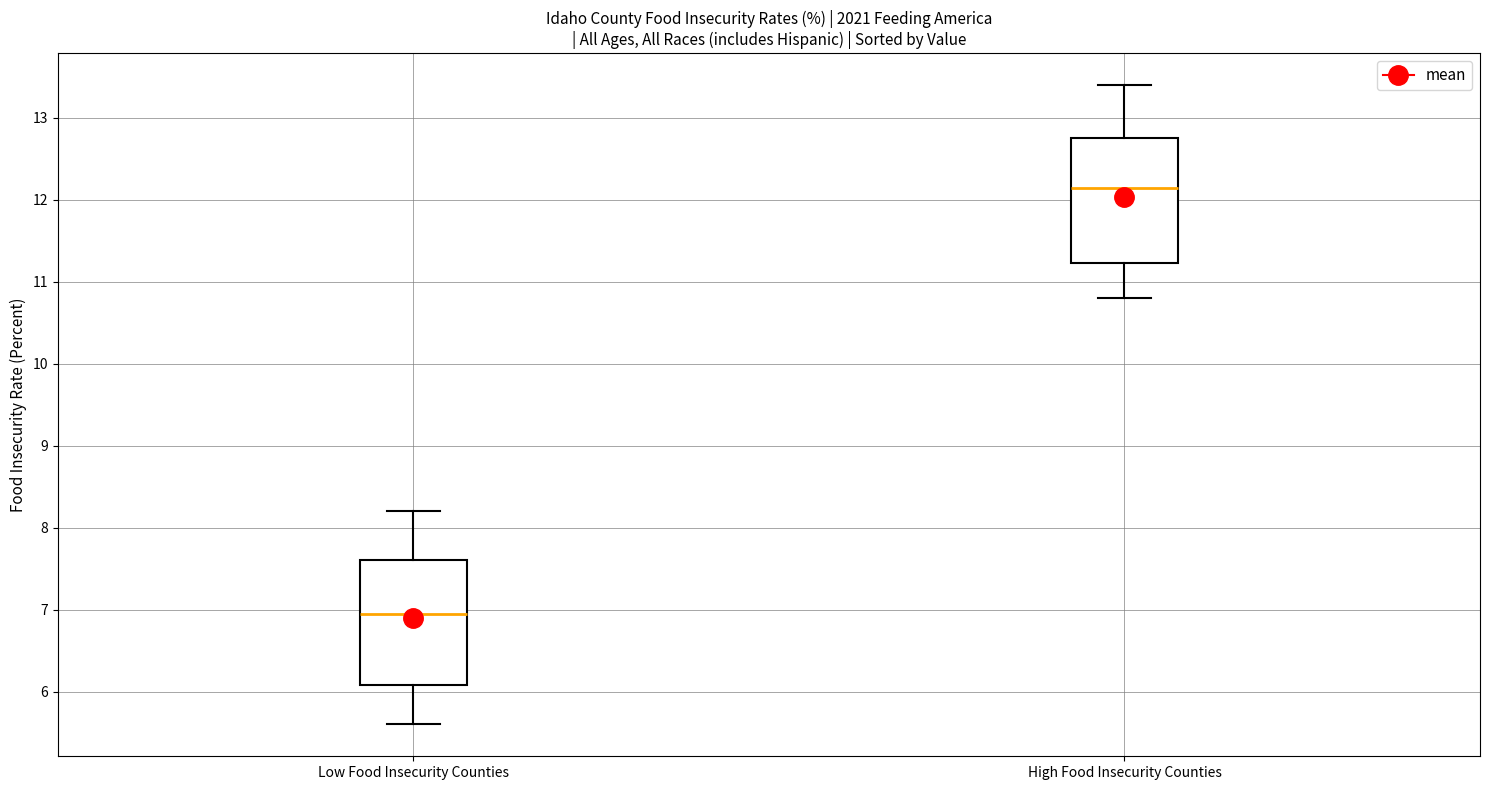

Where does the upper whisker of the box for High Food Insecurity Counties end on the y-axis? The values are not printed on the chart, so give them approximately, as read against the axis.

13.4